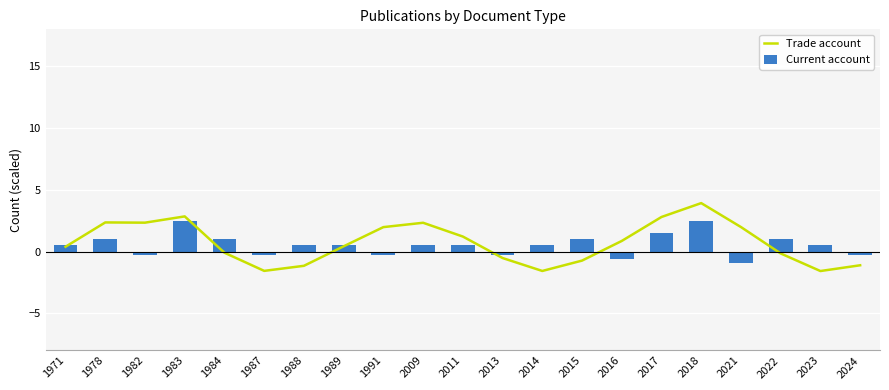

Between 1988 and 1991, which series saw the biggest shift?

Trade account